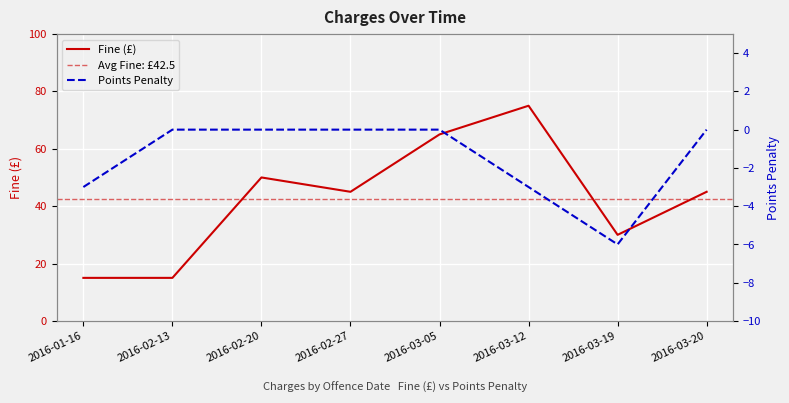

Reading left to right, transcribe all the data shown in this chart.

Fine (£): 15	15	50	45	65	75	30	45
Points Penalty: -3	0	0	0	0	-3	-6	0